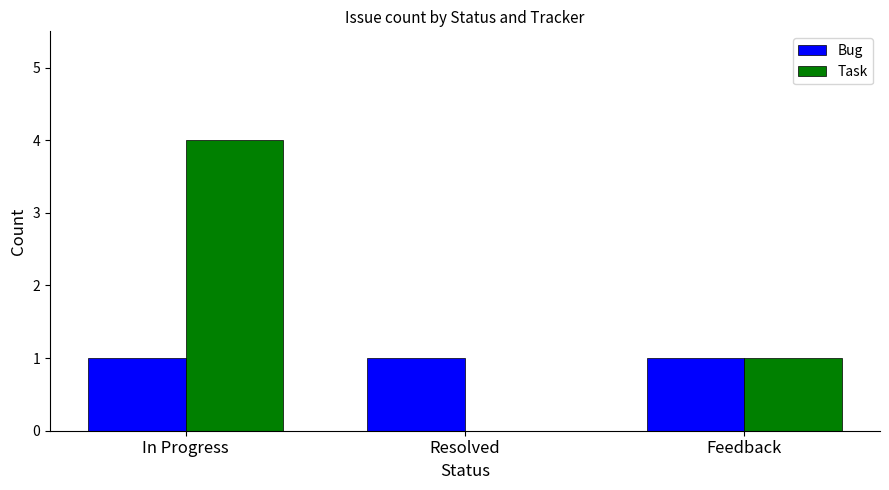

What is the maximum value shown in the chart?

4